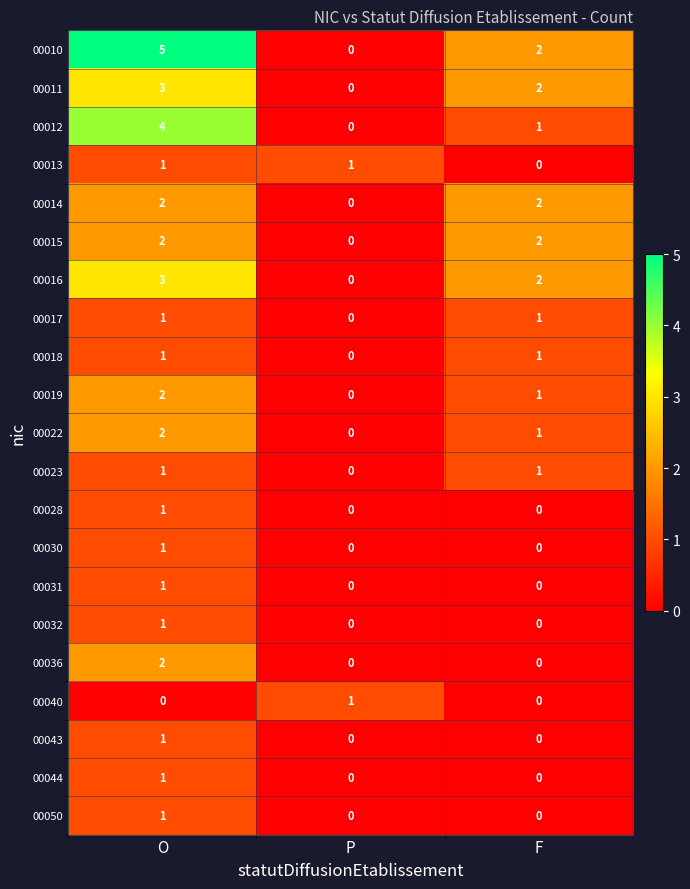

What is the difference between the highest and lowest values at O?

5